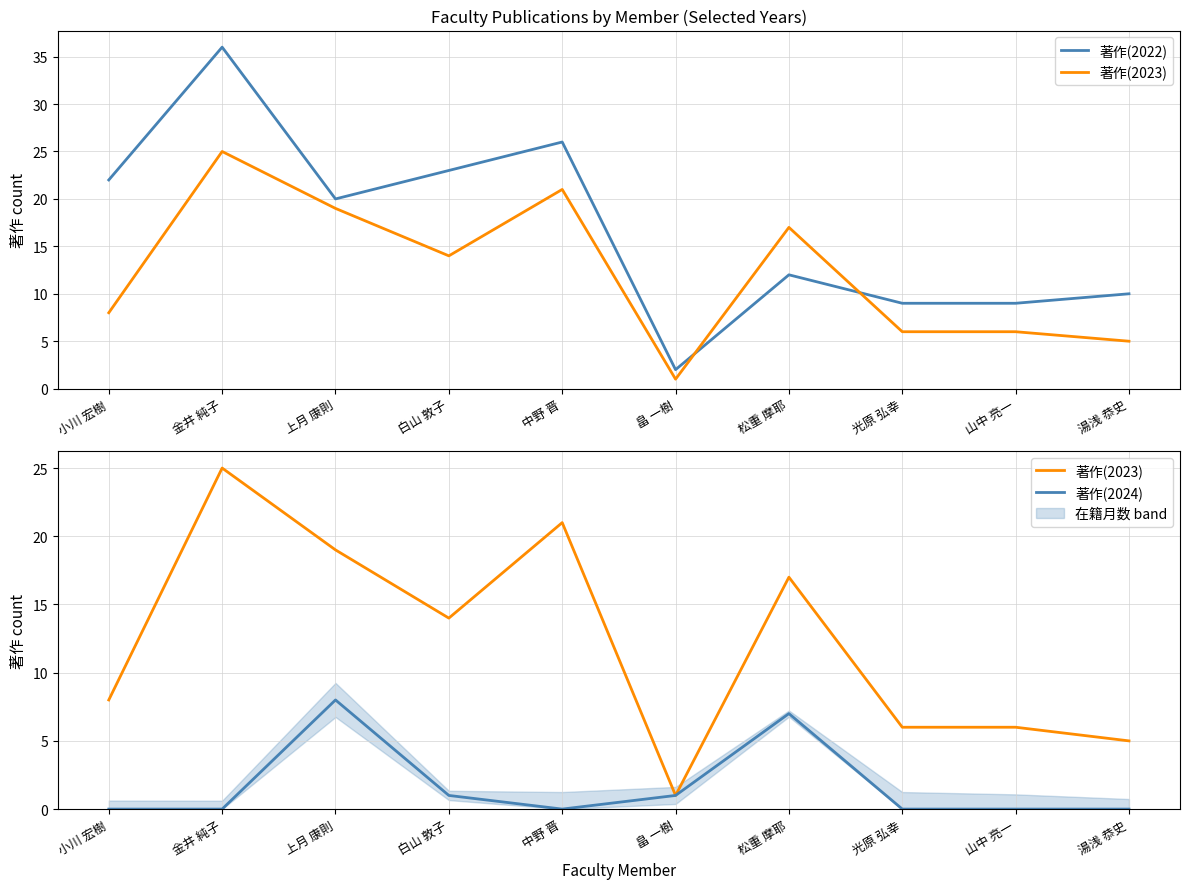

Where is the first local minimum for 著作(2022)?

上月 康則